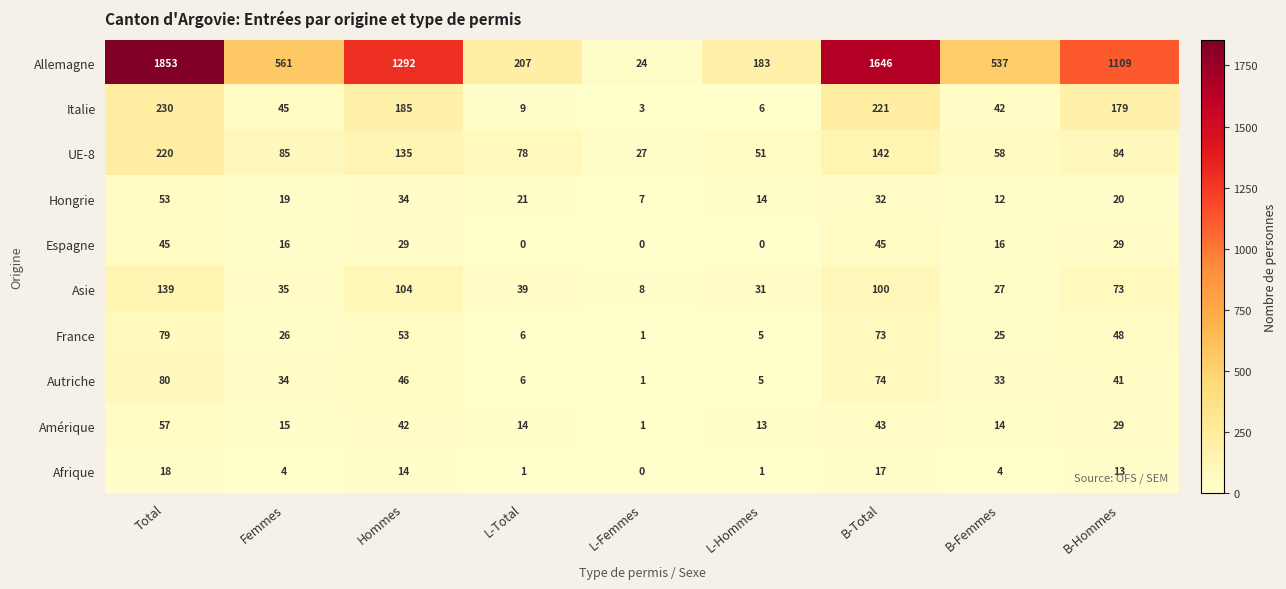

Which category has the highest value in the Asie series?

Total